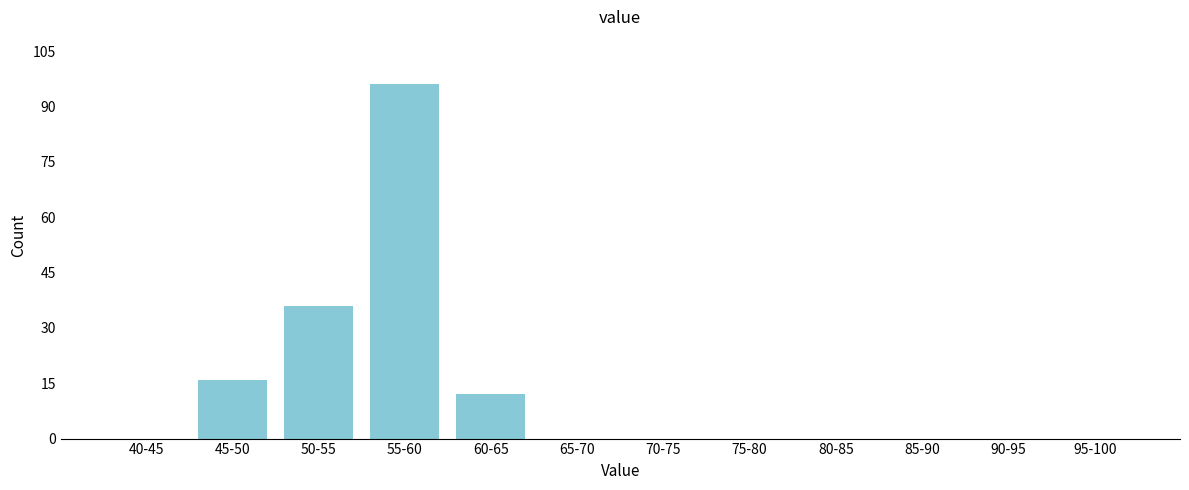

Reading left to right, extract all data points from this chart.

40-45=0	45-50=16	50-55=36	55-60=96	60-65=12	65-70=0	70-75=0	75-80=0	80-85=0	85-90=0	90-95=0	95-100=0